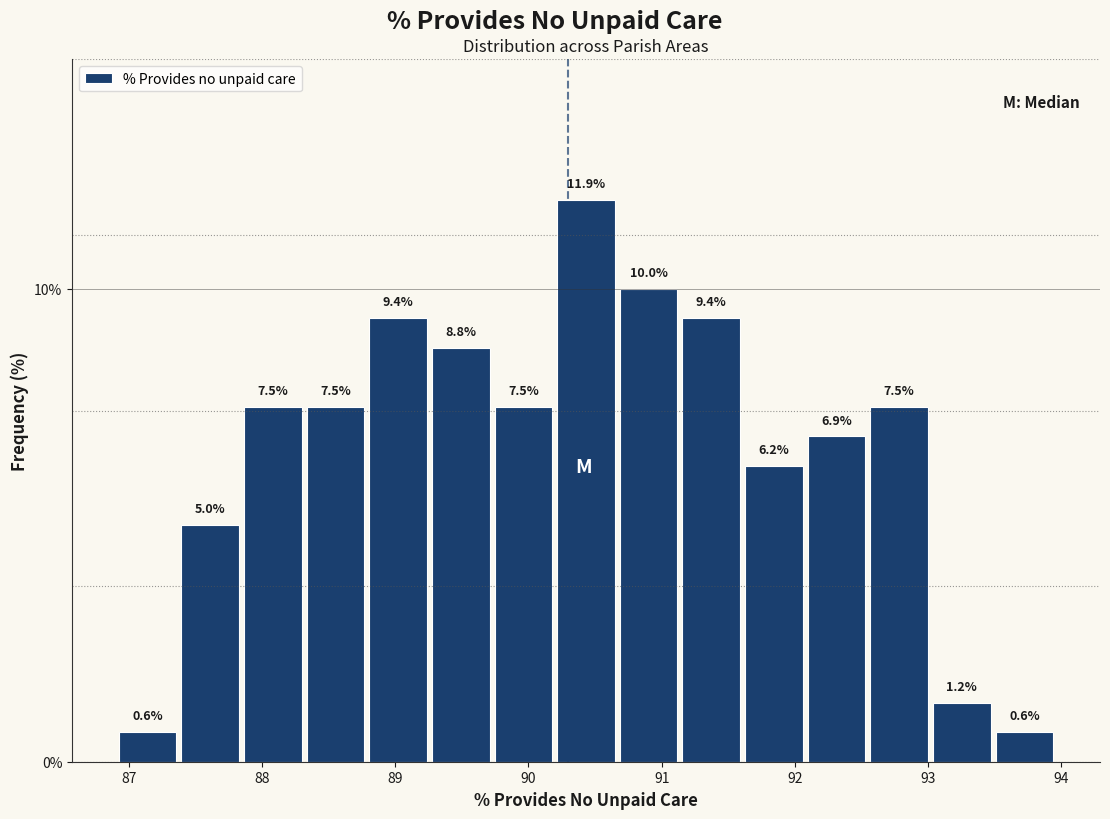

How tall is the bar that spans 91.6 to 92.1 on the x-axis? The bar edges are not printed on the chart, so give them approximately, as read against the axis.

6.2